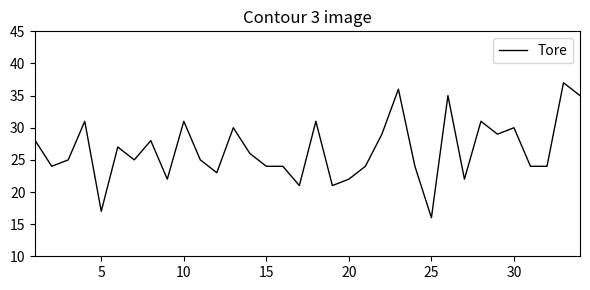

What is the minimum value shown in the chart?

16